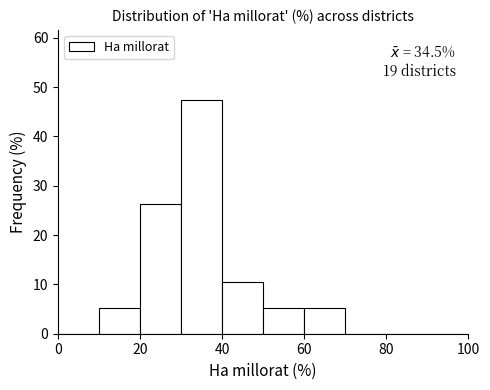

Over which range of the x-axis is the bar tallest?

30 to 40